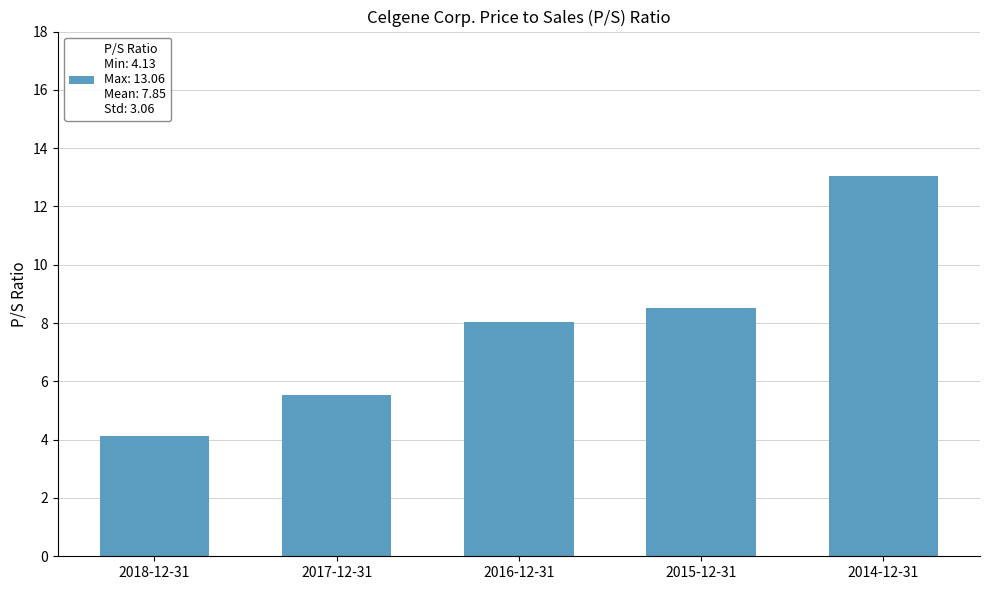

How many values are below 8?

2